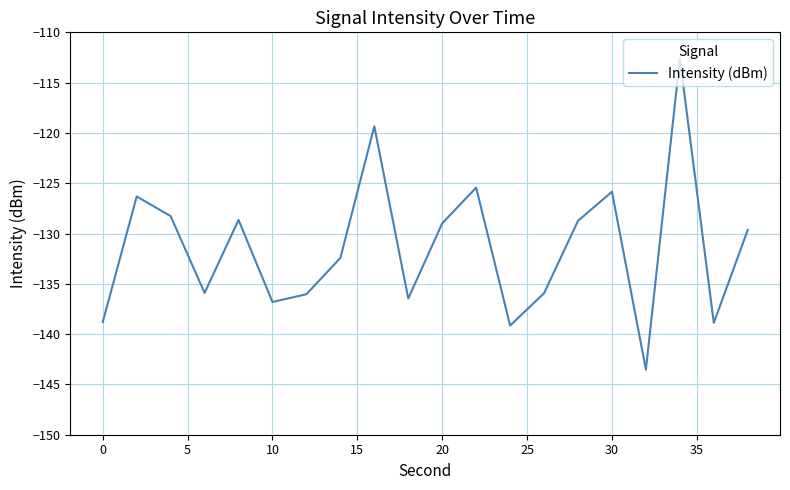

Count the number of data series in this chart.

1